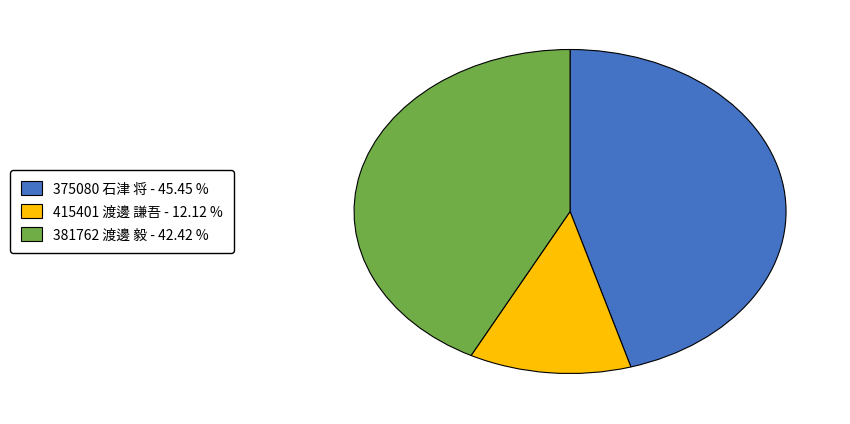

The 375080 石津 将 slice represents 45% of the pie. True or false?

True